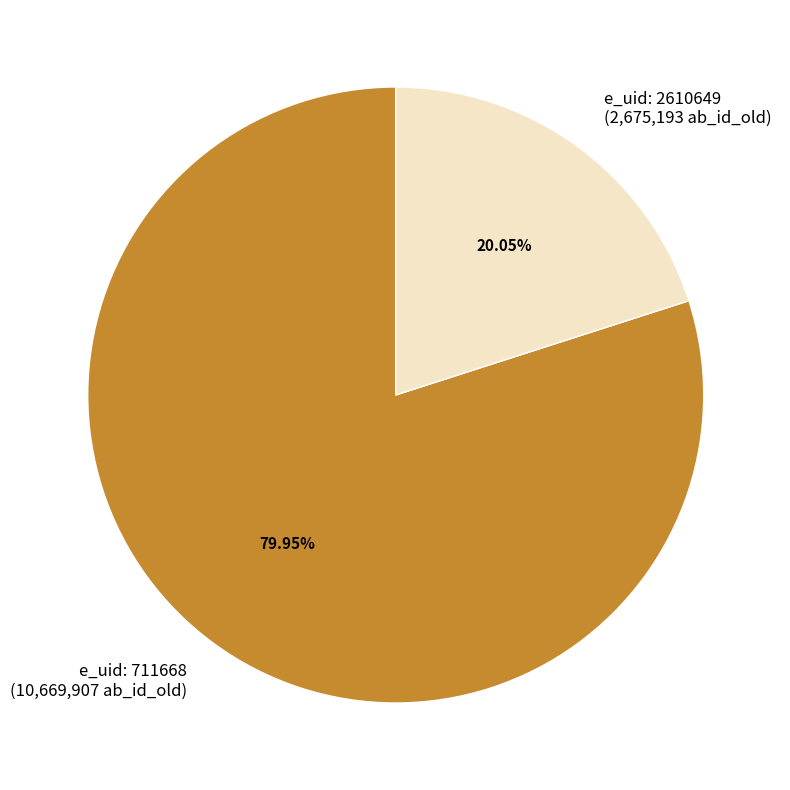

Is the sum of e_uid: 2610649 (2,675,193 ab_id_old) and e_uid: 711668 (10,669,907 ab_id_old) greater than half?

Yes